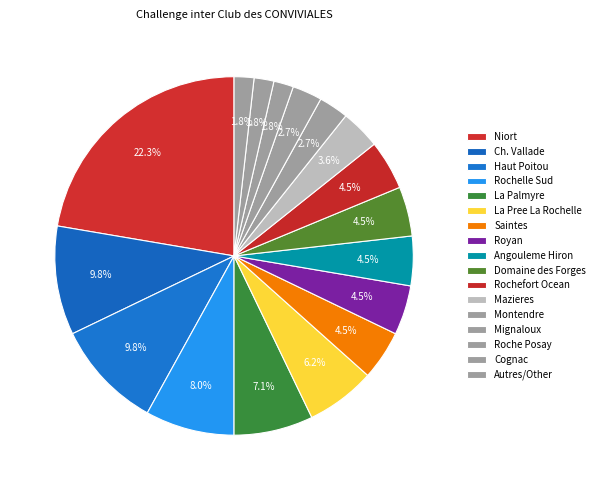

Count the number of slices in the pie.

17